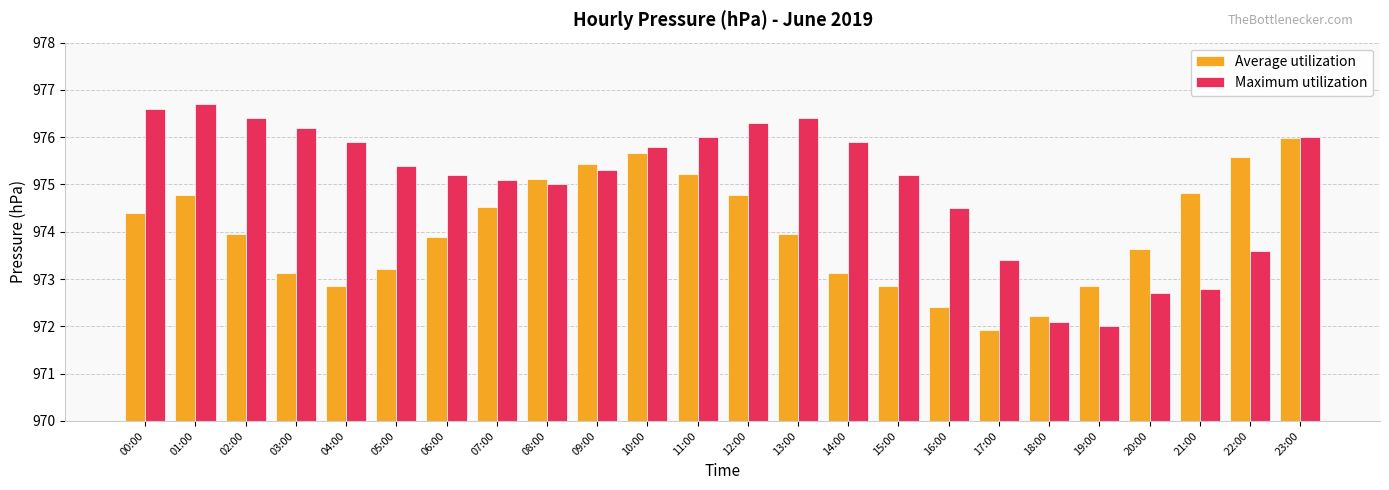

What is the difference between the Average utilization values at 05:00 and 16:00?

0.8